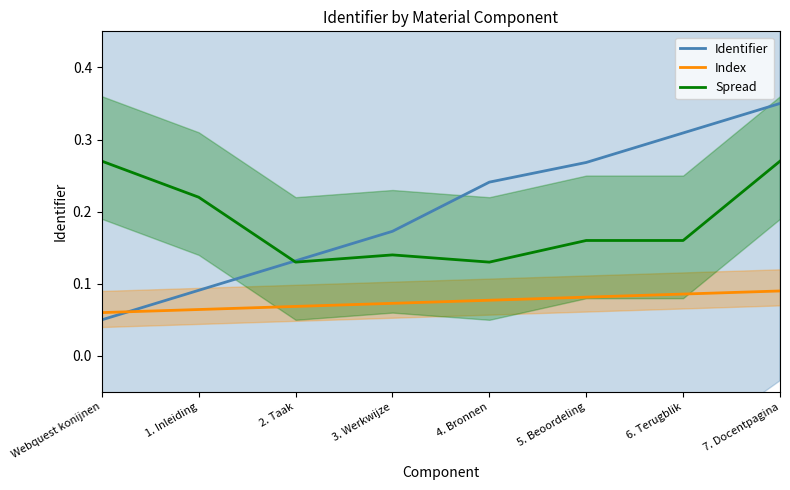

Reading right to left, list all the values displayed in this chart.

Identifier: 0.3	0.3	0.3	0.2	0.2	0.1	0.1	0.1
Index: 0.1	0.1	0.1	0.1	0.1	0.1	0.1	0.1
Spread: 0.3	0.2	0.2	0.1	0.1	0.1	0.2	0.3